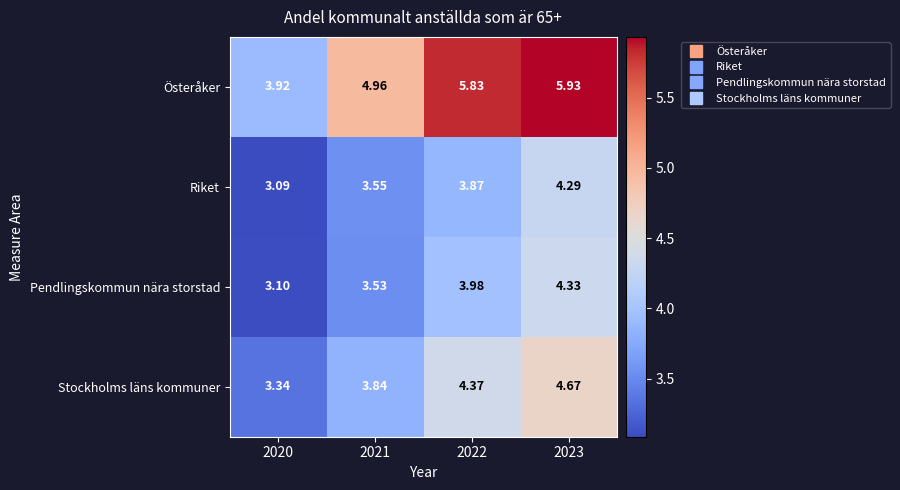

Which series changed the most between 2020 and 2022?

Österåker